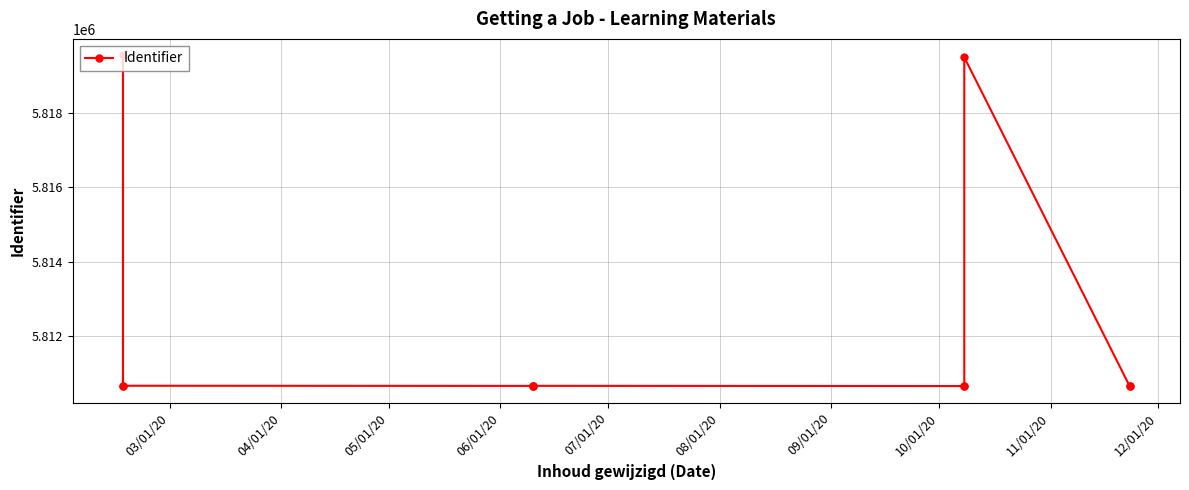

Between 06/01/20 and 12/01/20, which is larger?

06/01/20